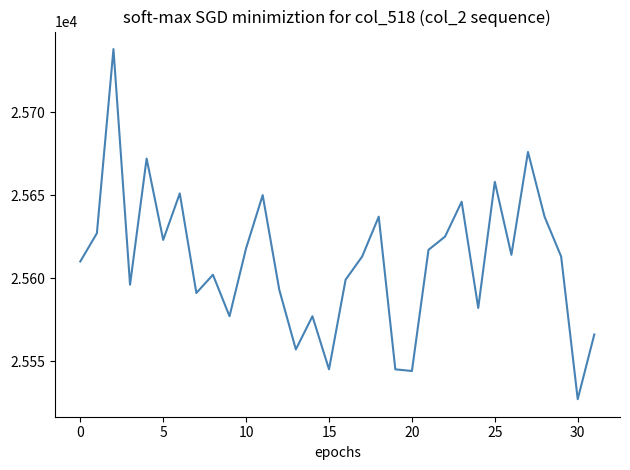

Reading left to right, transcribe all the data shown in this chart.

25610	25627	25738	25596	25672	25623	25651	25591	25602	25577	25618	25650	25593	25557	25577	25545	25599	25613	25637	25545	25544	25617	25625	25646	25582	25658	25614	25676	25637	25613	25527	25566